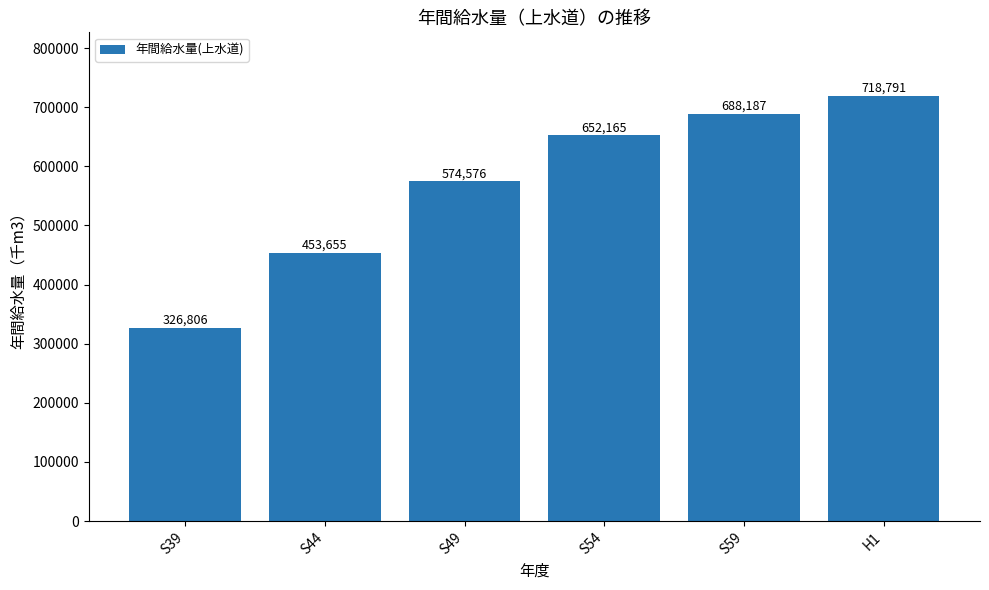

What is the label of the 5th bar from the left?

S59